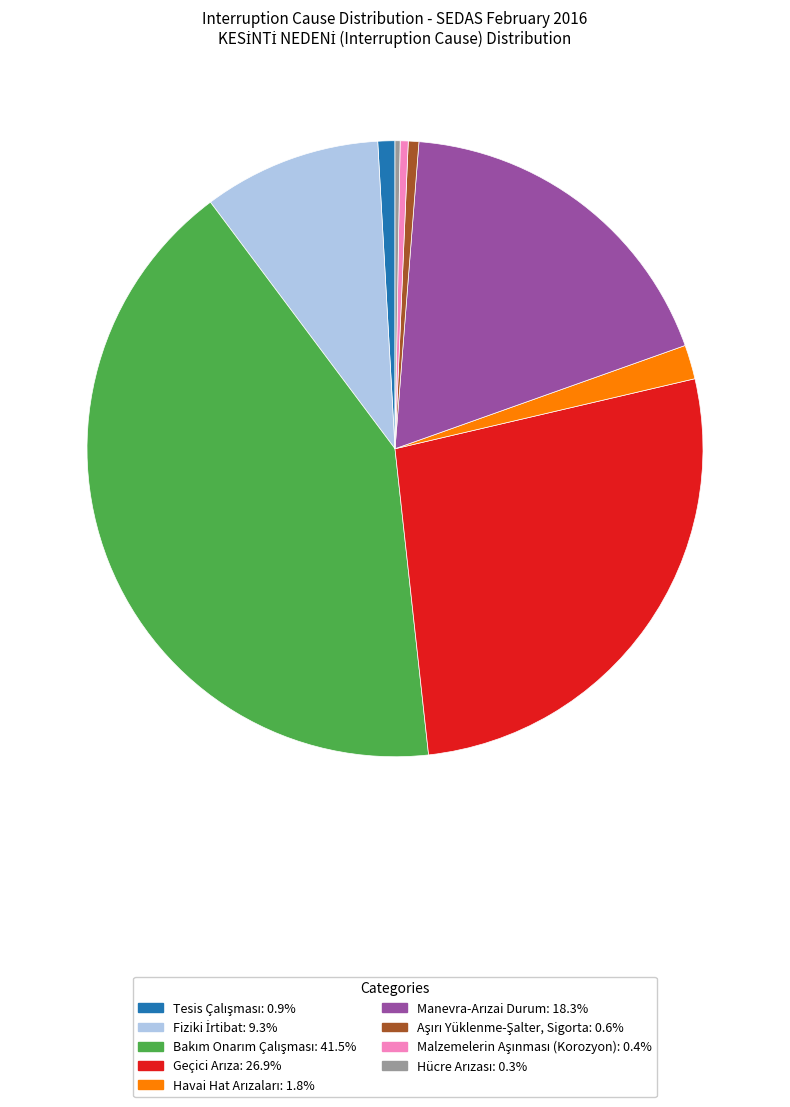

Is there a majority slice in this chart?

No